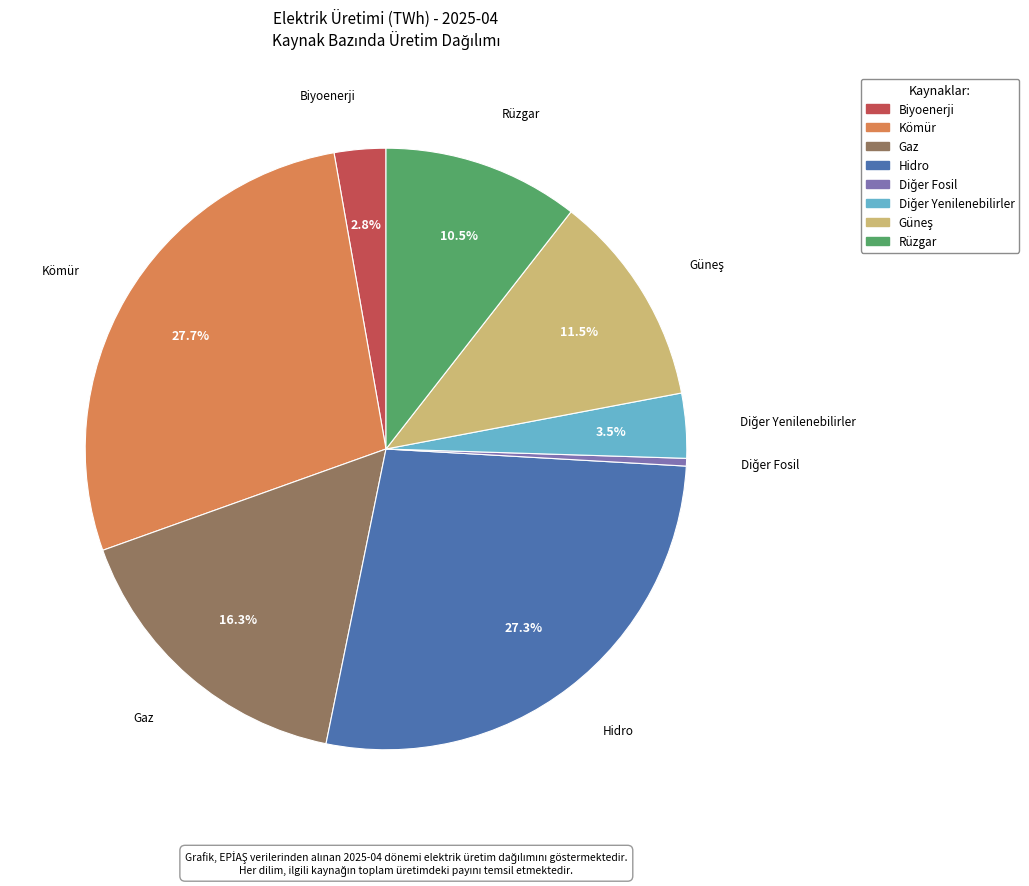

Is there any slice that represents more than half of the pie?

No